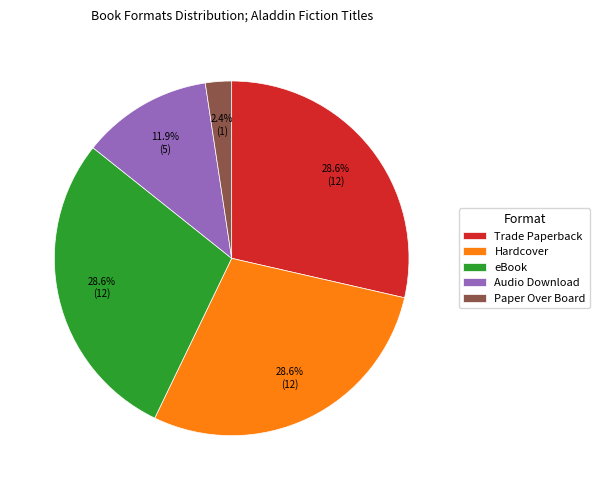

Between Trade Paperback and Audio Download, which is larger?

Trade Paperback